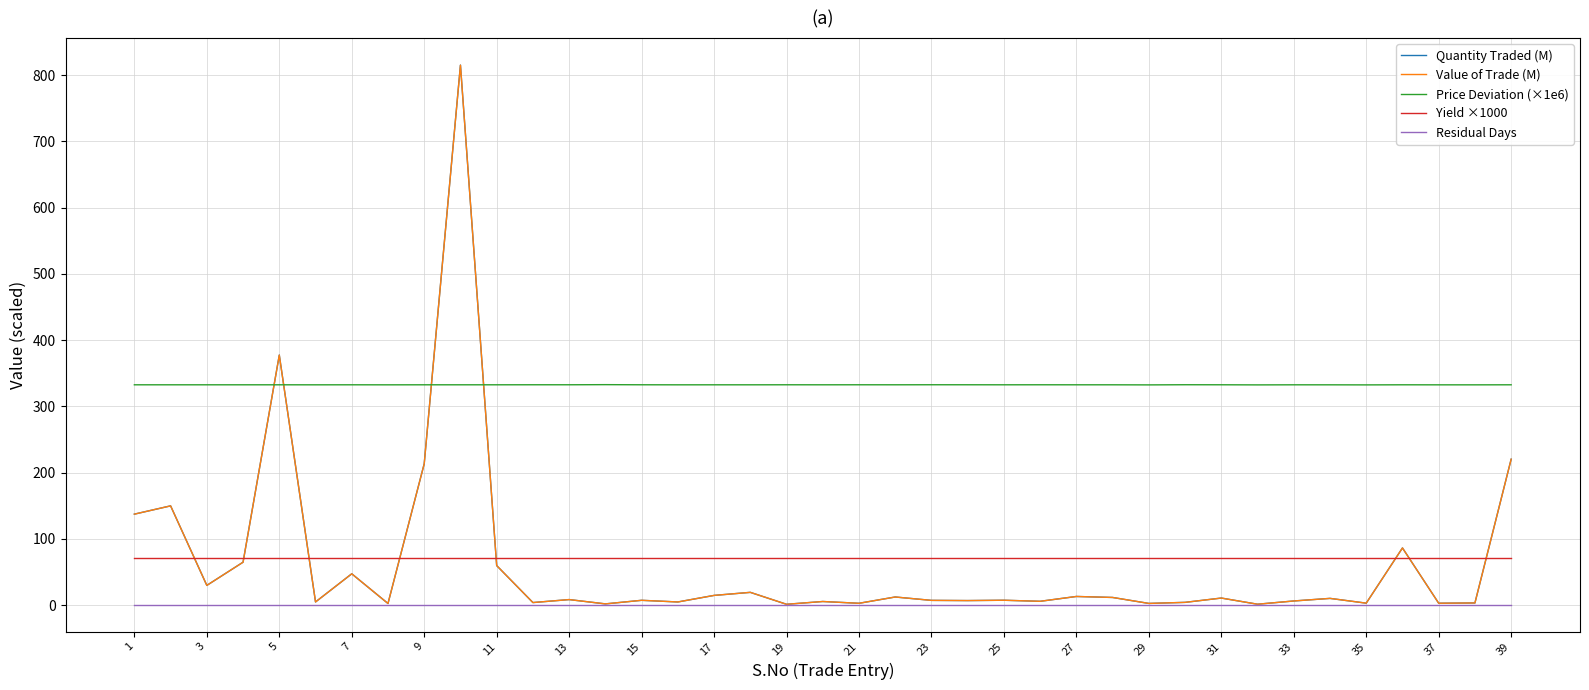

True or false: Yield ×1000 and Residual Days intersect in this chart.

False